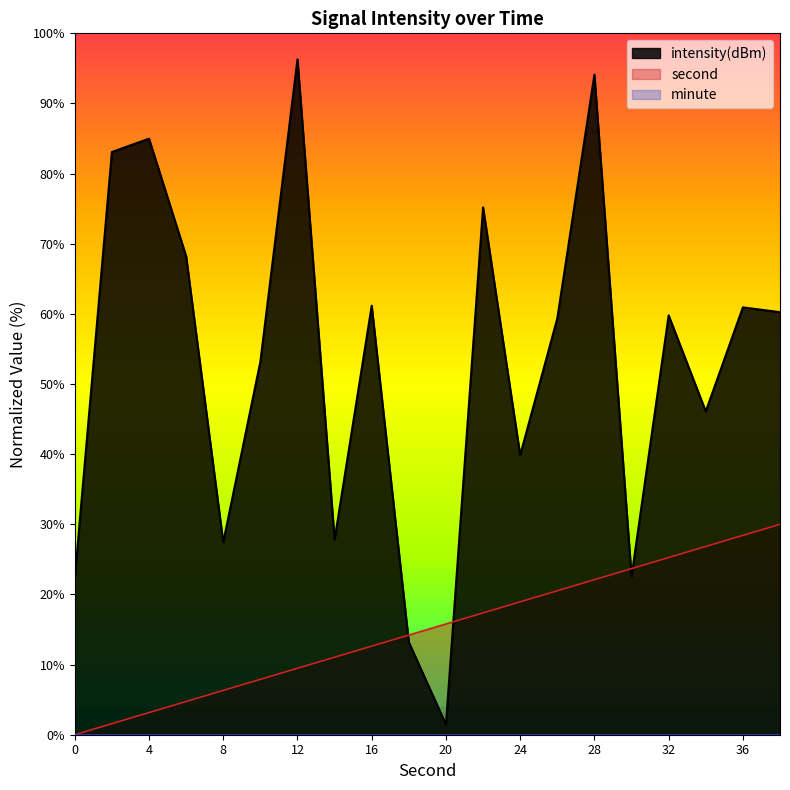

Reading left to right, extract all data points from this chart.

second: 0=0.0	2=1.6	4=3.2	6=4.7	8=6.3	10=7.9	12=9.5	14=11.1	16=12.6	18=14.2	20=15.8	22=17.4	24=18.9	26=20.5	28=22.1	30=23.7	32=25.3	34=26.8	36=28.4	38=30.0
intensity(dBm): 0=22.3	2=83.1	4=85.0	6=68.2	8=27.4	10=53.2	12=96.3	14=27.8	16=61.2	18=13.2	20=1.5	22=75.2	24=39.9	26=59.4	28=94.1	30=22.6	32=59.8	34=46.1	36=60.9	38=60.2